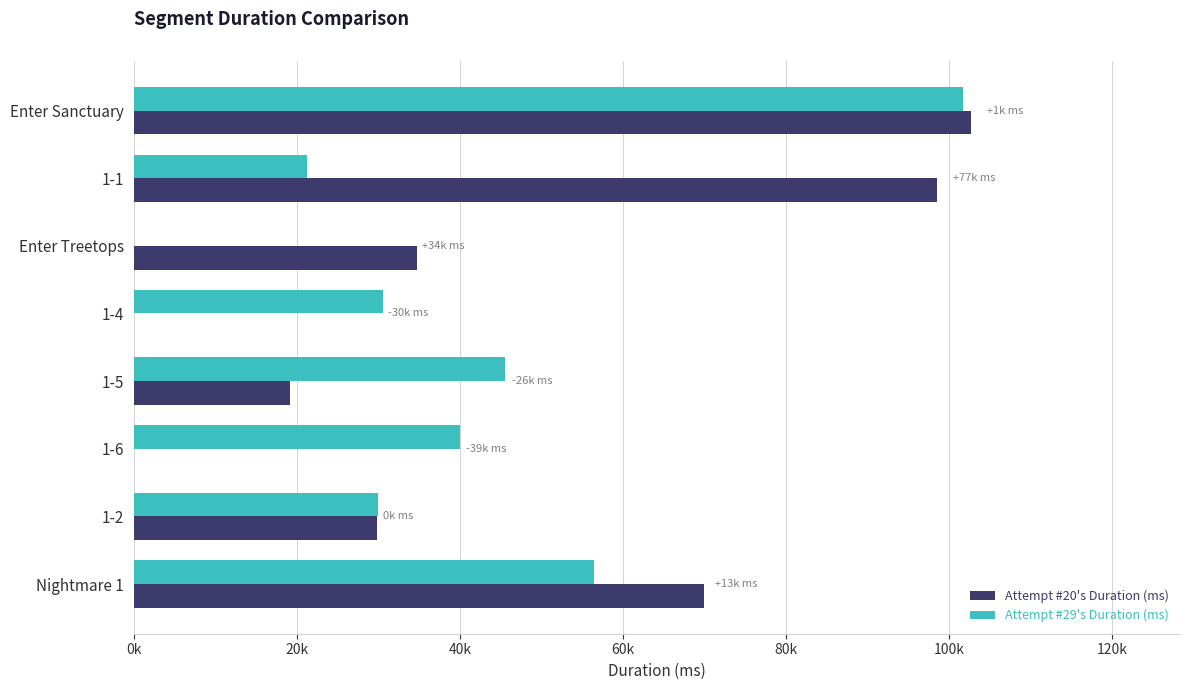

What are all the series names shown in the legend?

Attempt #20's Duration (ms), Attempt #29's Duration (ms)